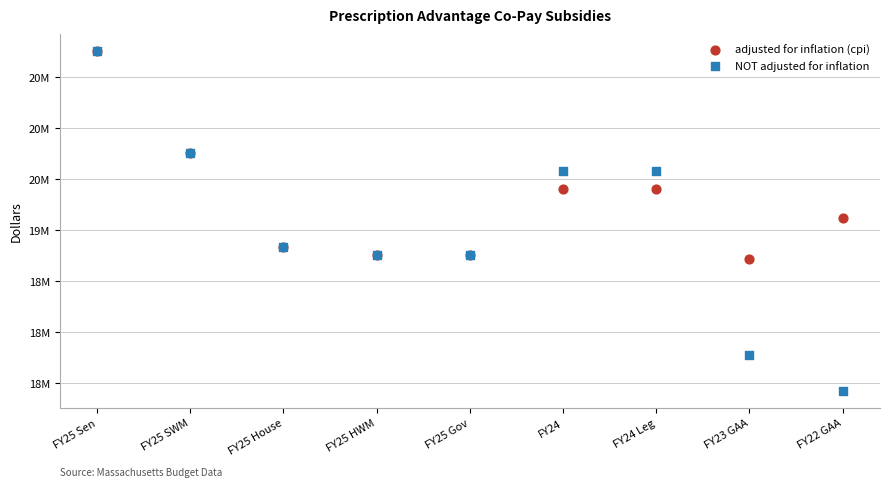

What are all the series names shown in the legend?

adjusted for inflation (cpi), NOT adjusted for inflation